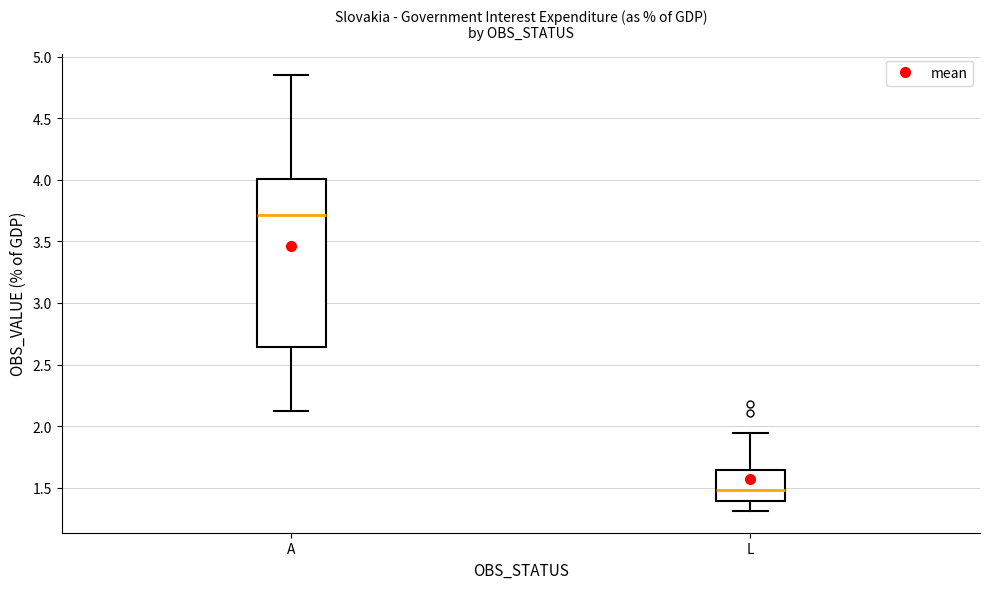

Reading left to right, read every box against the y-axis: the position of its median line, the range the box covers, and the ends of its whiskers. The values are not printed on the chart, so give them approximately, as read against the axis.

A: median 3.70, box 2.65 to 4.00, whiskers 2.15 to 4.85
L: median 1.50, box 1.40 to 1.65, whiskers 1.30 to 1.95